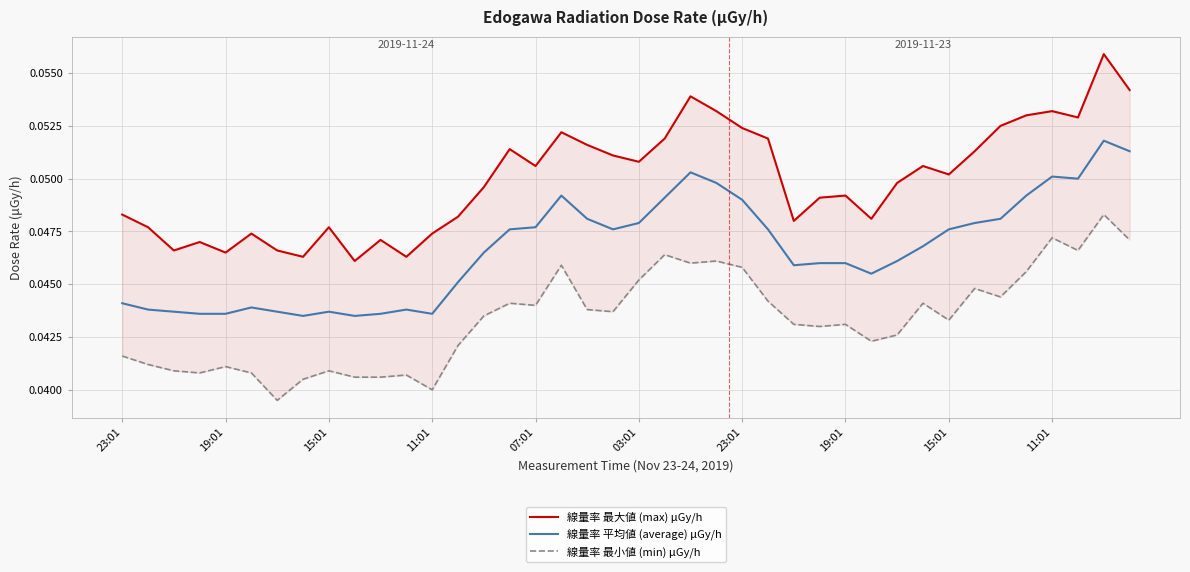

True or false: 線量率 最小値 (min) μGy/h has a value of 0.0 at 27.

False